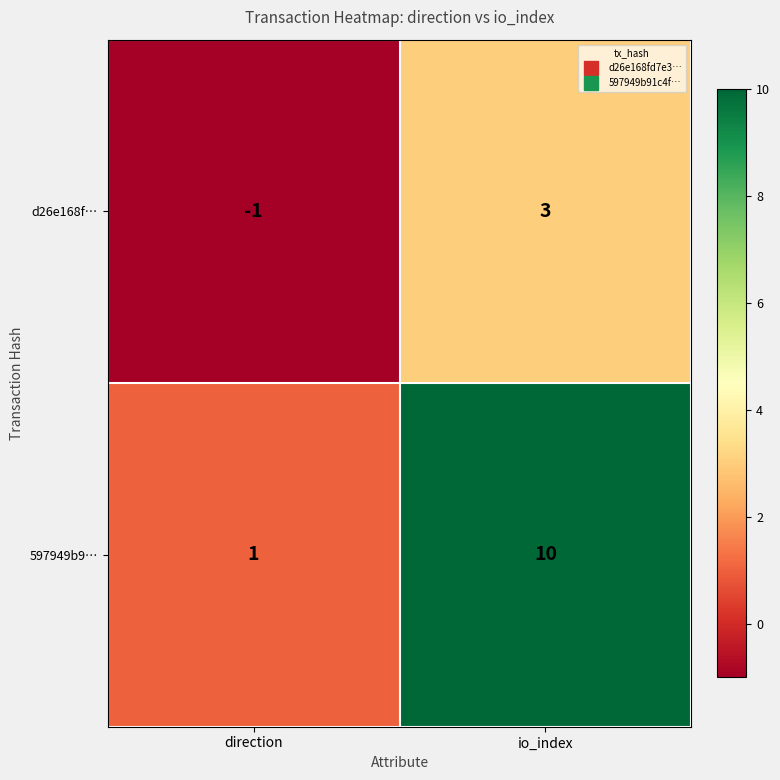

Rank the series by their average value, from highest to lowest.

597949b9…, d26e168f…